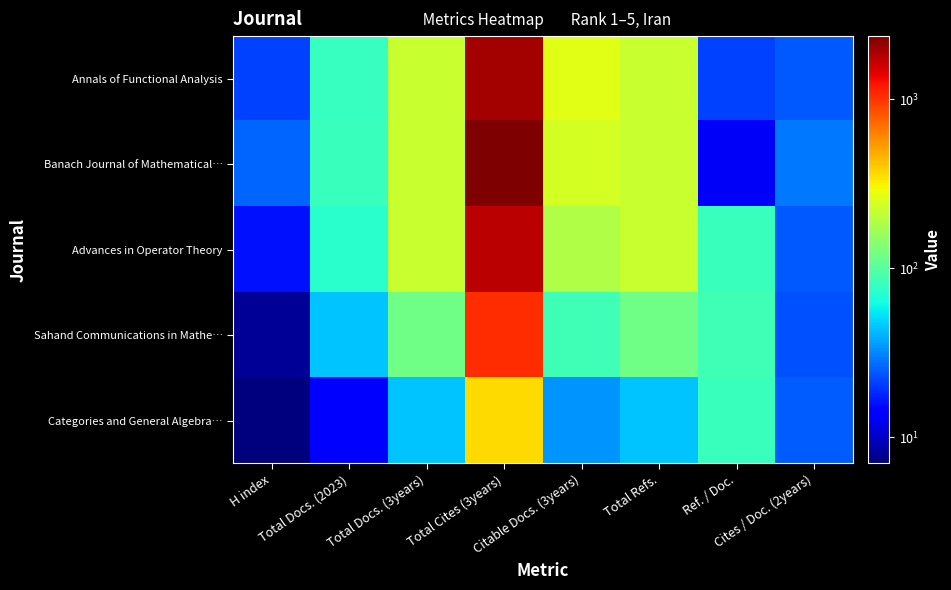

Reading left to right, extract all data points from this chart.

Annals of Functional Analysis: H index=21	Total Docs. (2023)=79	Total Docs. (3years)=220	Total Cites (3years)=1936	Citable Docs. (3years)=262	Total Refs.=220	Ref. / Doc.=21	Cites / Doc. (2years)=24
Banach Journal of Mathematical…: H index=26	Total Docs. (2023)=80	Total Docs. (3years)=218	Total Cites (3years)=2360	Citable Docs. (3years)=240	Total Refs.=218	Ref. / Doc.=13	Cites / Doc. (2years)=29
Advances in Operator Theory: H index=16	Total Docs. (2023)=72	Total Docs. (3years)=220	Total Cites (3years)=1742	Citable Docs. (3years)=185	Total Refs.=220	Ref. / Doc.=80	Cites / Doc. (2years)=24
Sahand Communications in Mathe…: H index=8	Total Docs. (2023)=45	Total Docs. (3years)=119	Total Cites (3years)=1055	Citable Docs. (3years)=84	Total Refs.=119	Ref. / Doc.=84	Cites / Doc. (2years)=23
Categories and General Algebra…: H index=7	Total Docs. (2023)=14	Total Docs. (3years)=45	Total Cites (3years)=362	Citable Docs. (3years)=34	Total Refs.=45	Ref. / Doc.=81	Cites / Doc. (2years)=25